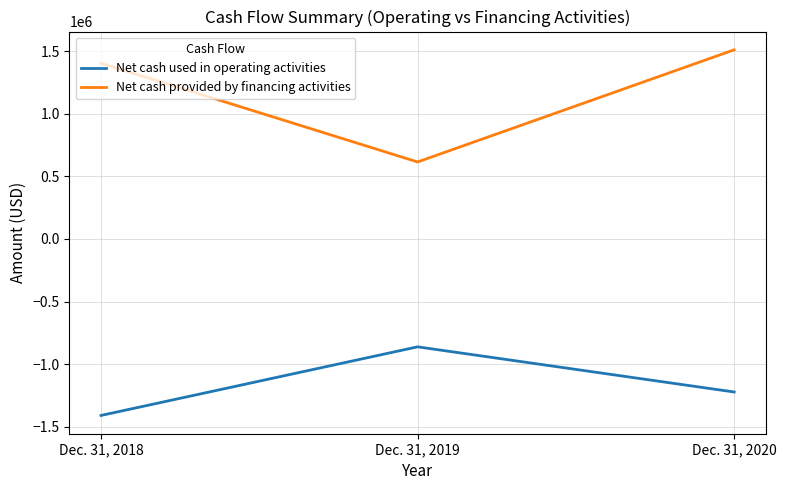

What is the spread (max minus min) of values at Dec. 31, 2020?

2735708